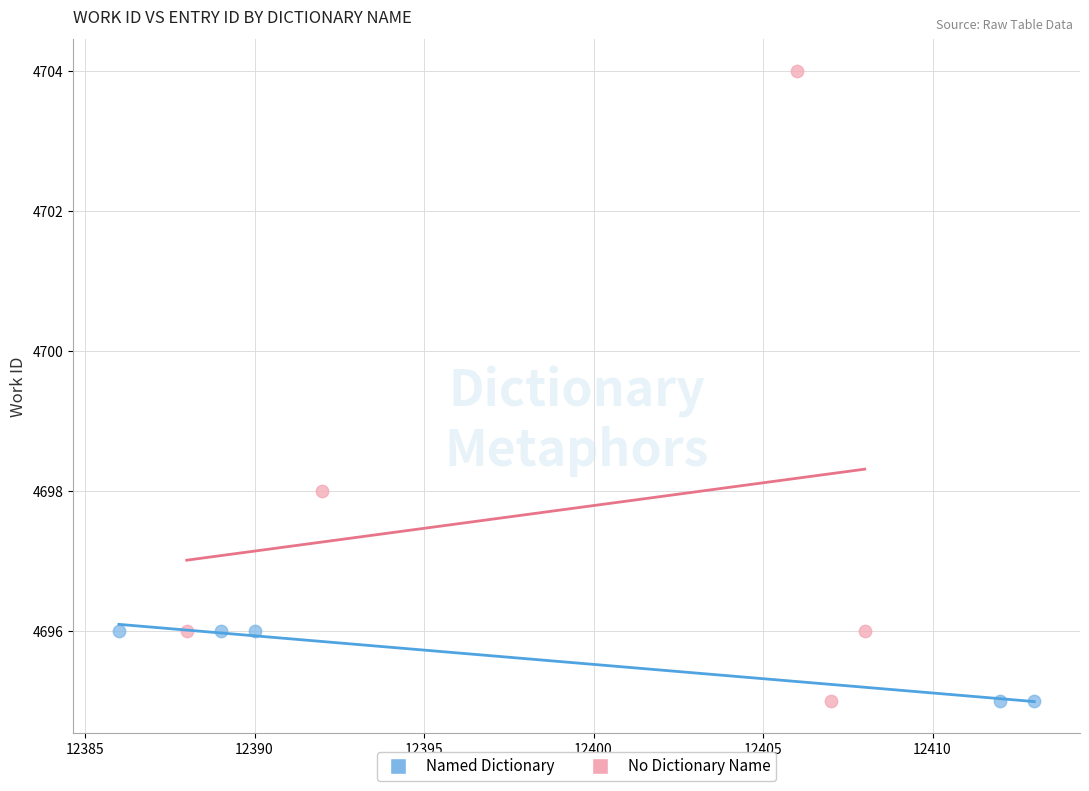

Which series reaches the maximum Y coordinate?

No Dictionary Name